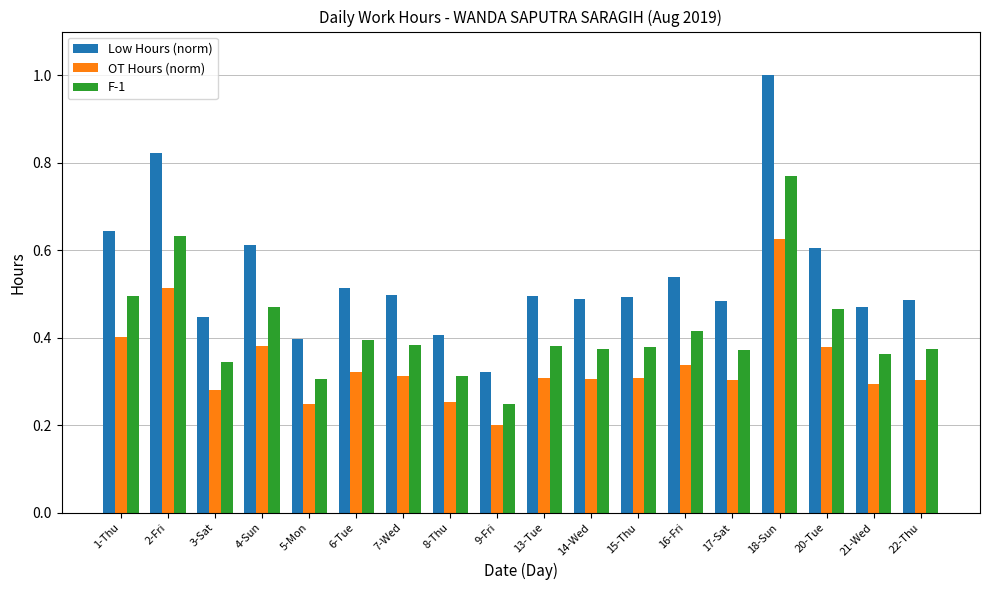

Is the value of Low Hours (norm) at 18-Sun greater than the value of OT Hours (norm) at 21-Wed?

Yes